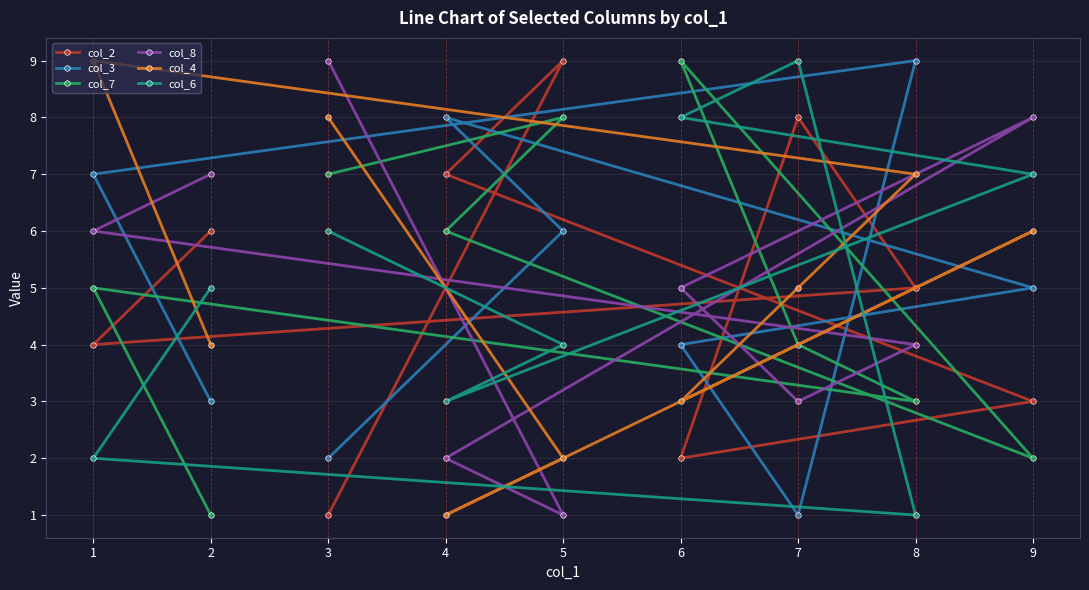

Which has a higher value, 6 or 3?

6